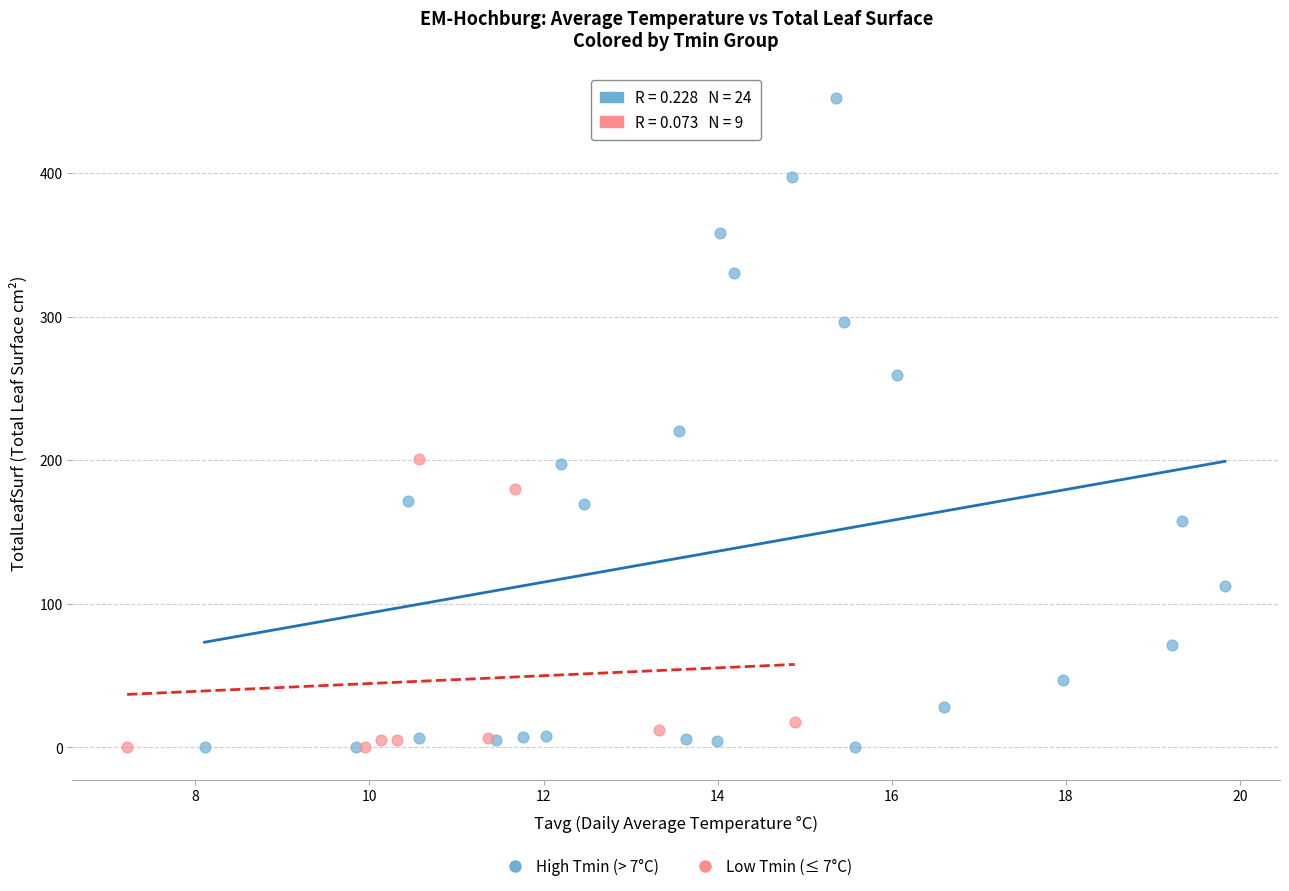

What are all the series names shown in the legend?

High Tmin (> 7°C), Low Tmin (≤ 7°C)